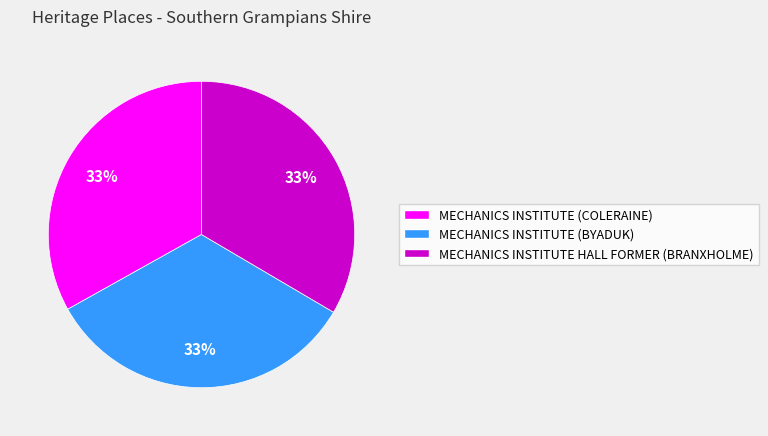

Approximately how many times larger is the value at MECHANICS INSTITUTE HALL FORMER (BRANXHOLME) compared to MECHANICS INSTITUTE (COLERAINE)?

1.0